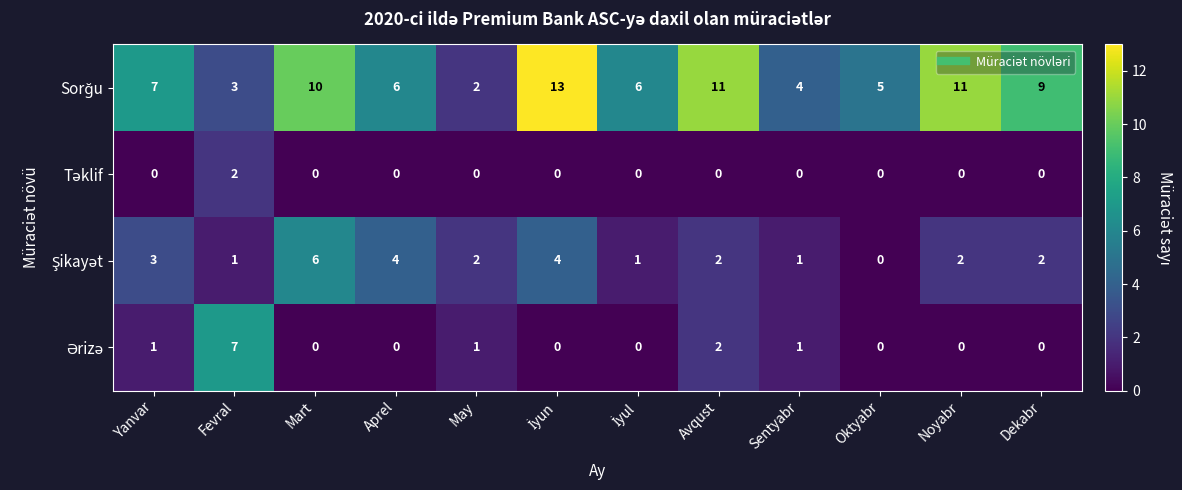

What is the total value across all series at Avqust?

15